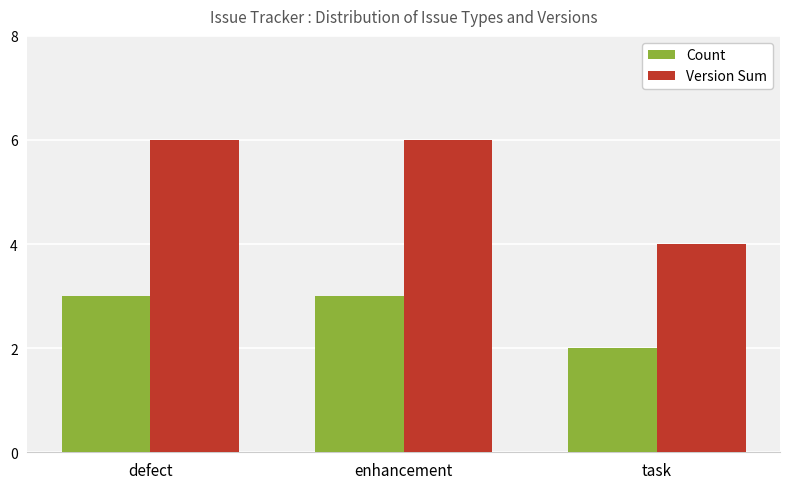

The Version Sum series shows 6 at enhancement. True or false?

True